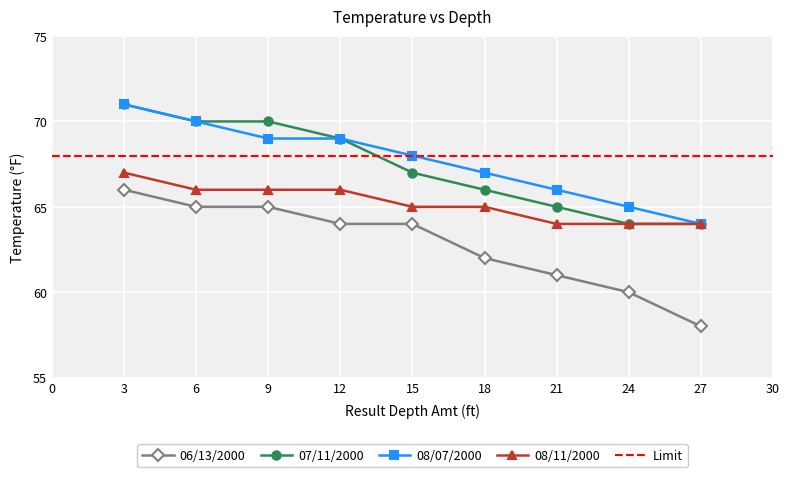

What is the sum of all 07/11/2000 values?

606